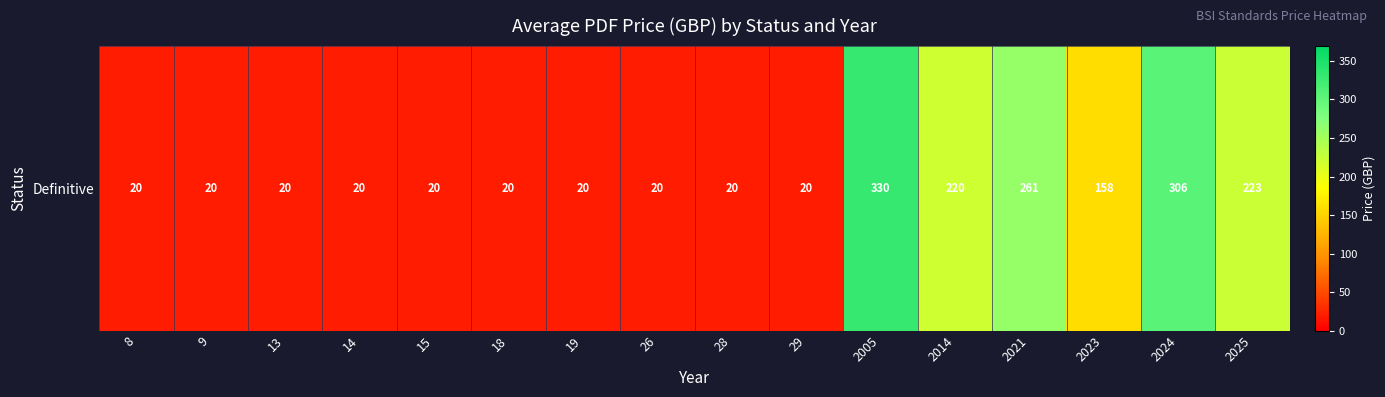

Between 2023 and 15, which is larger?

2023